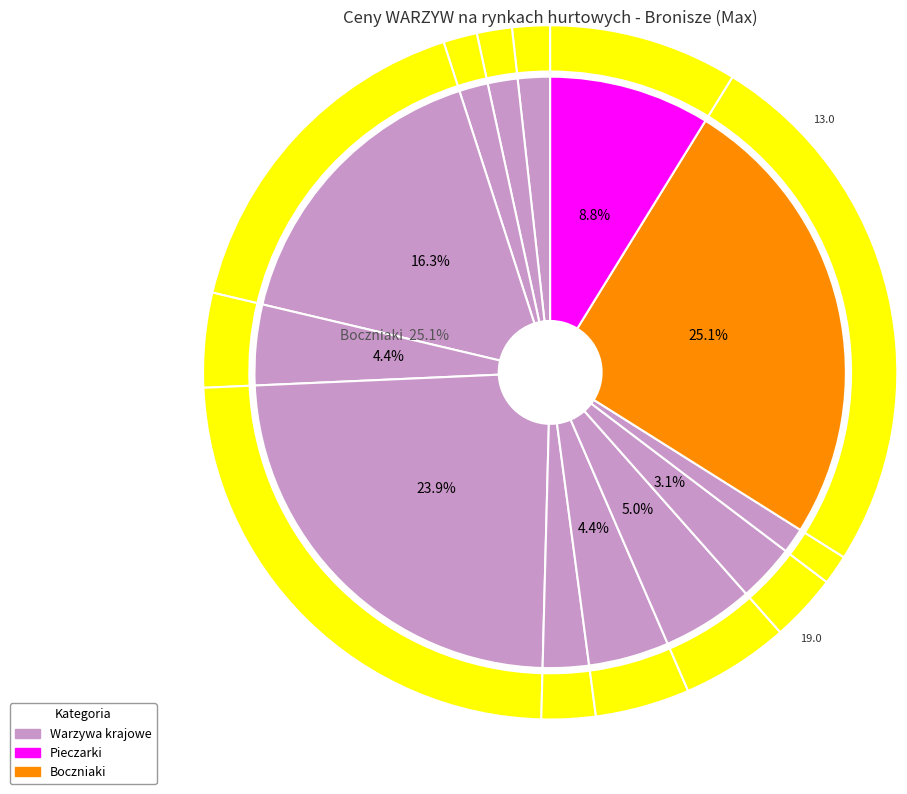

What is the ratio of the value at Pomidory to the value at Pomidory malinowe?

0.7